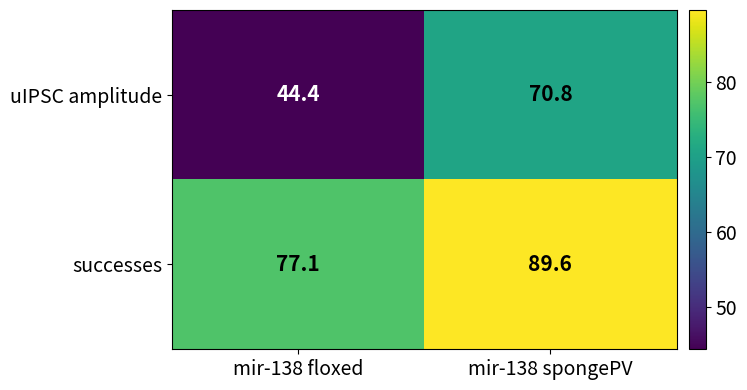

At which label does successes first exceed 89?

mir-138 spongePV